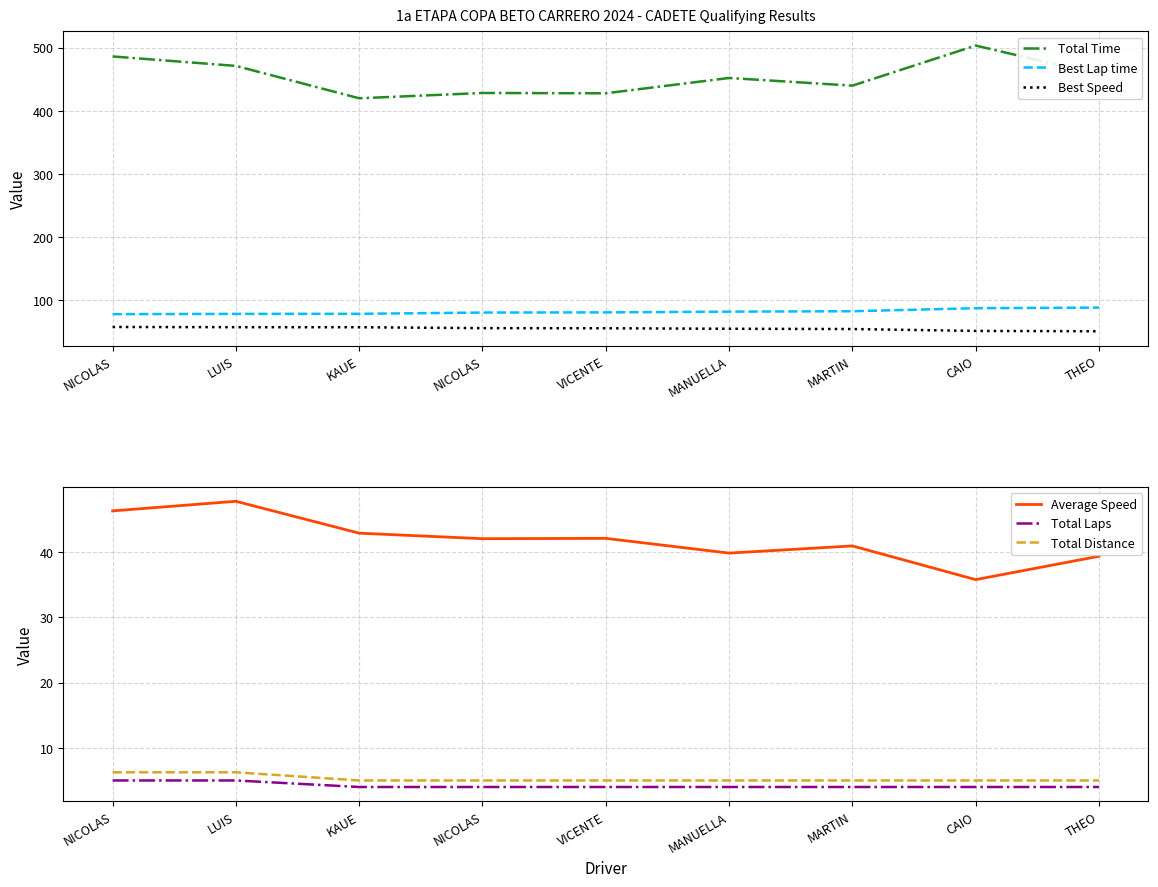

True or false: Total Time and Average Speed cross at least once.

False